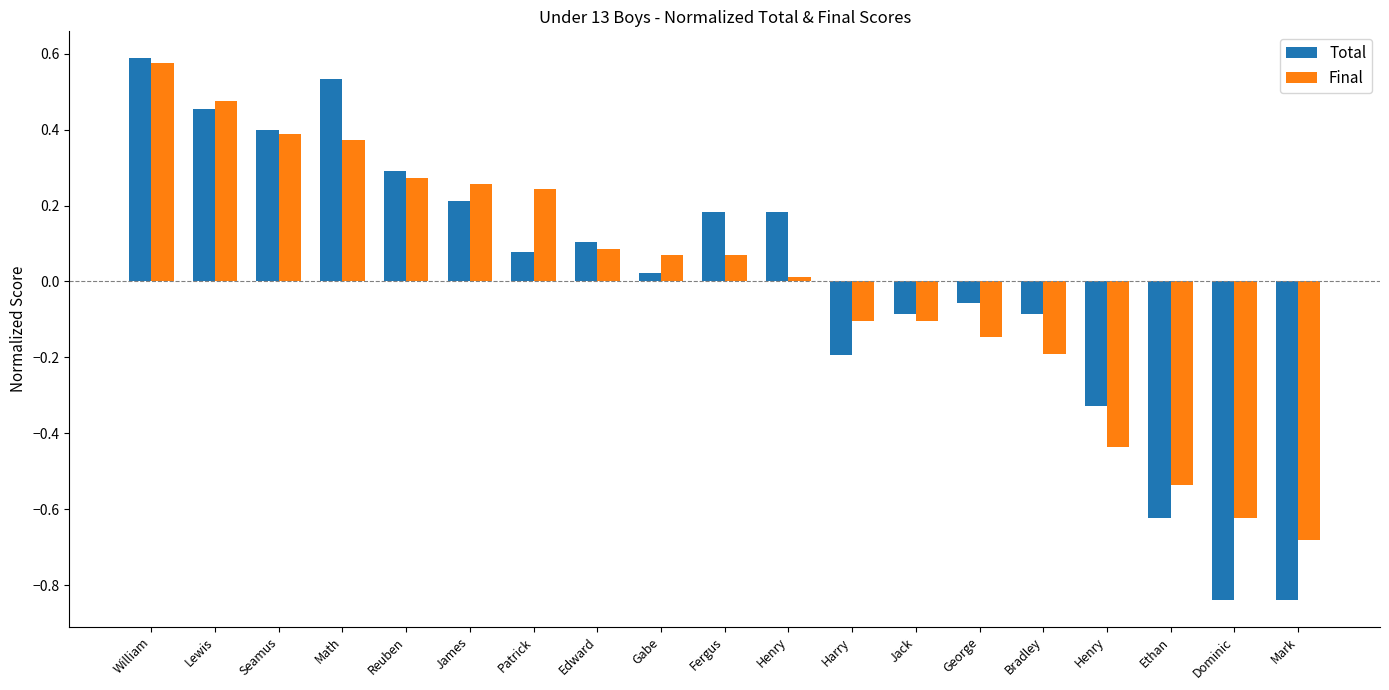

At which label does Total reach its minimum?

Dominic